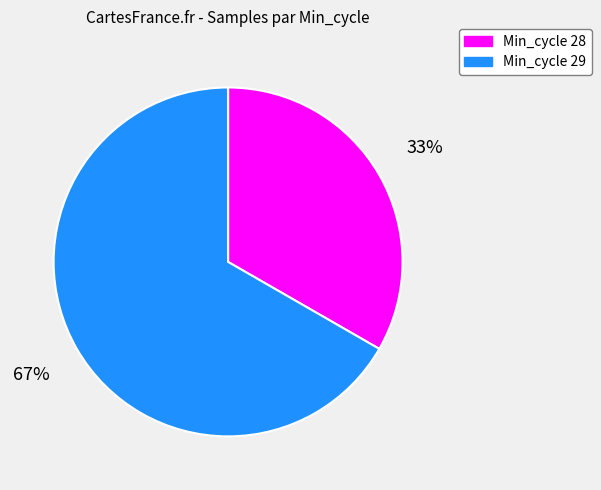

To the nearest percent, what is the average slice percentage?

50%